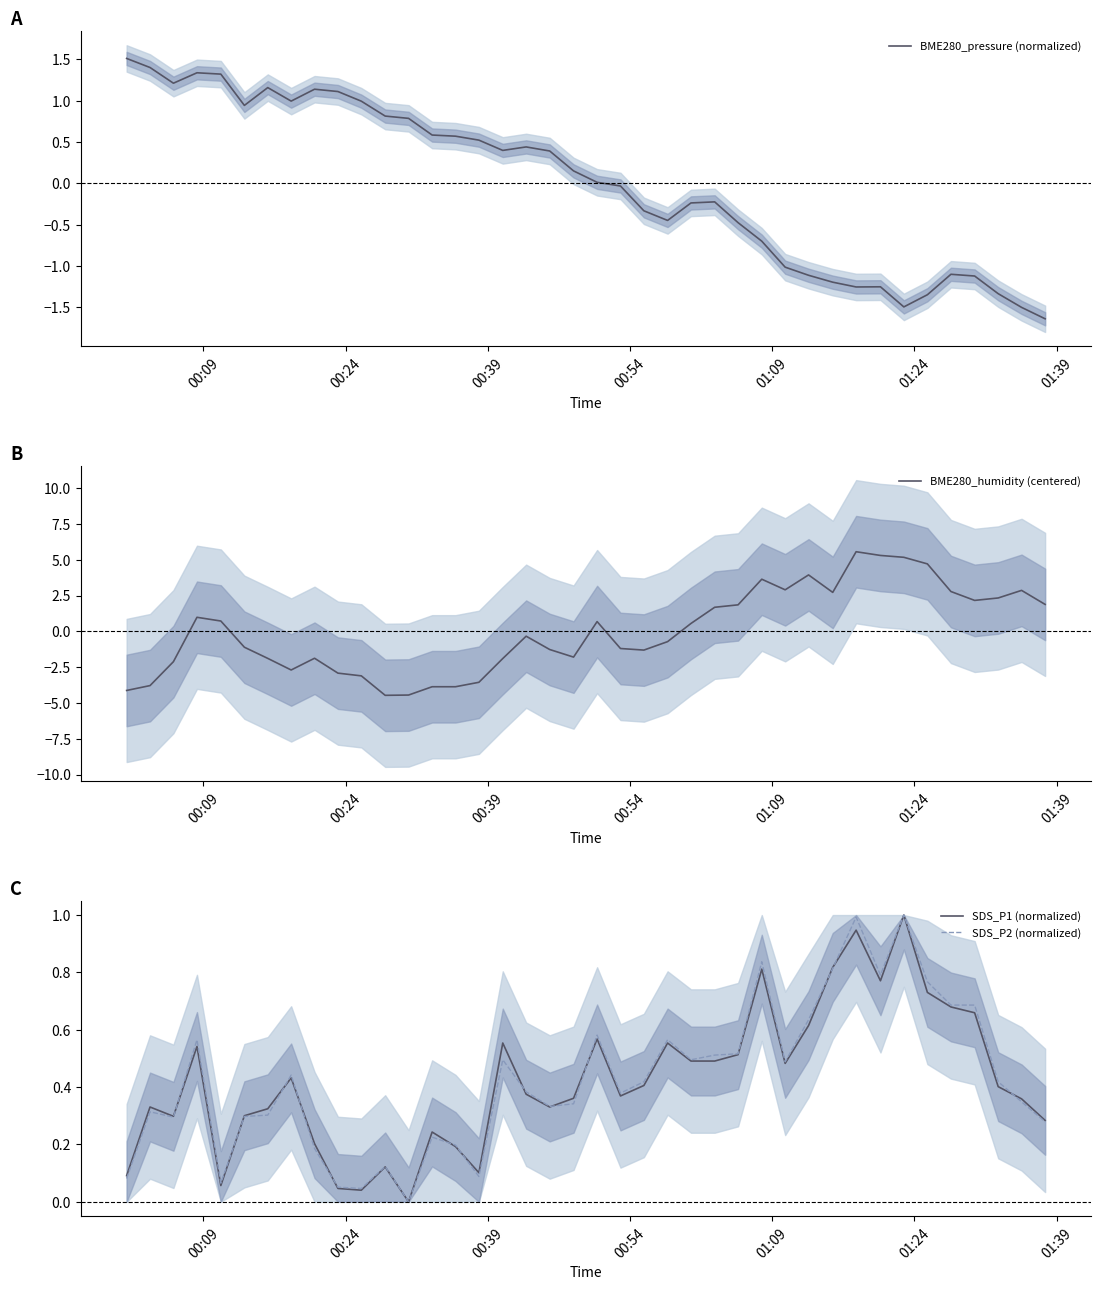

What is the average value of the SDS_P1 (normalized) series?

0.4